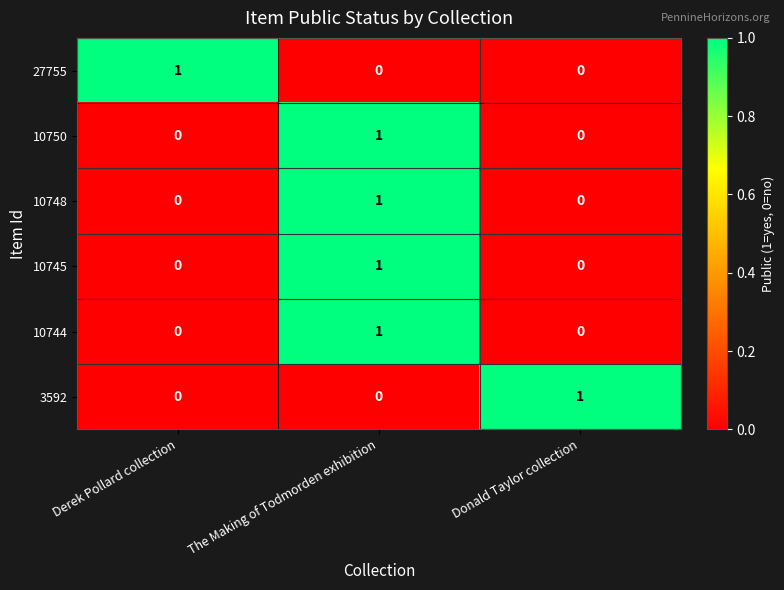

What is the spread (max minus min) of values at Derek Pollard collection?

1